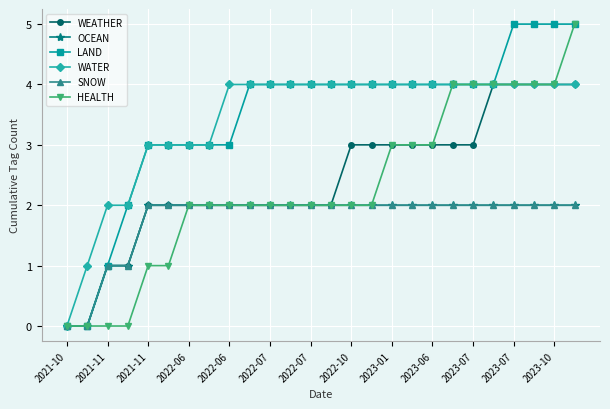

Is this an area chart (filled region under the line)?

No